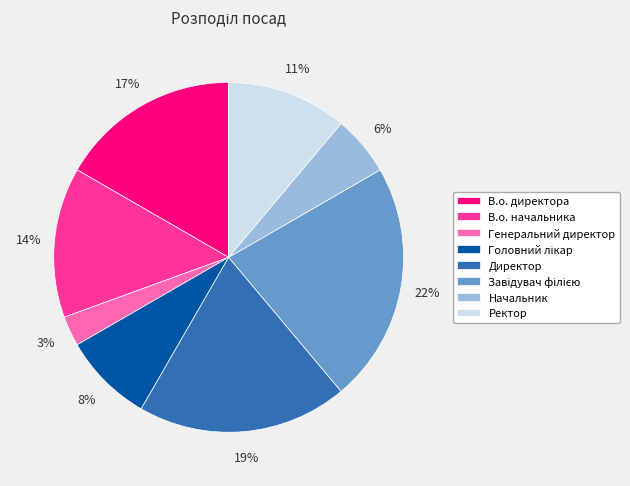

What percentage is the В.о. начальника slice, to the nearest percent?

14%